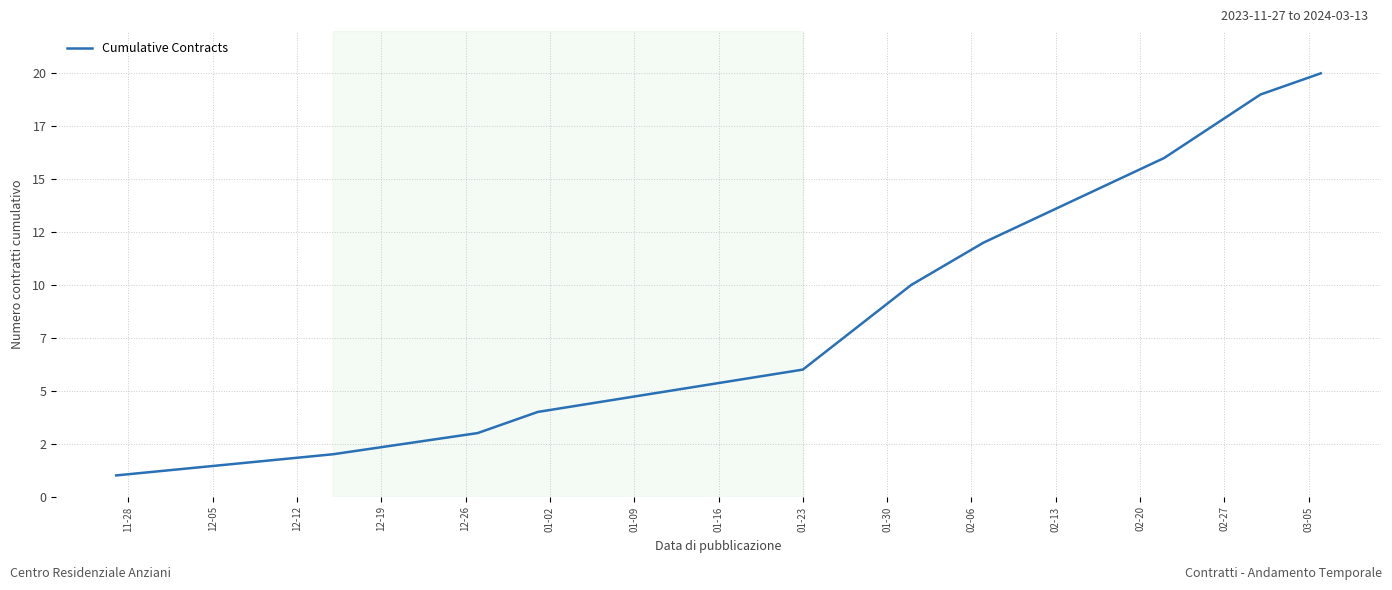

Does the chart have visible grid lines?

Yes